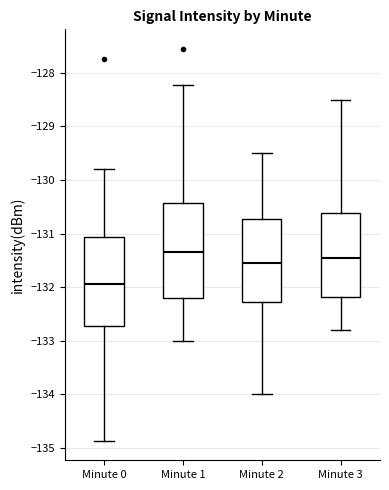

Reading left to right, read every box against the y-axis: the position of its median line, the range the box covers, and the ends of its whiskers. The values are not printed on the chart, so give them approximately, as read against the axis.

Minute 0: median -131.9, box -132.7 to -131.1, whiskers -134.9 to -129.8
Minute 1: median -131.3, box -132.2 to -130.4, whiskers -133.0 to -128.2
Minute 2: median -131.5, box -132.3 to -130.7, whiskers -134.0 to -129.5
Minute 3: median -131.4, box -132.2 to -130.6, whiskers -132.8 to -128.5